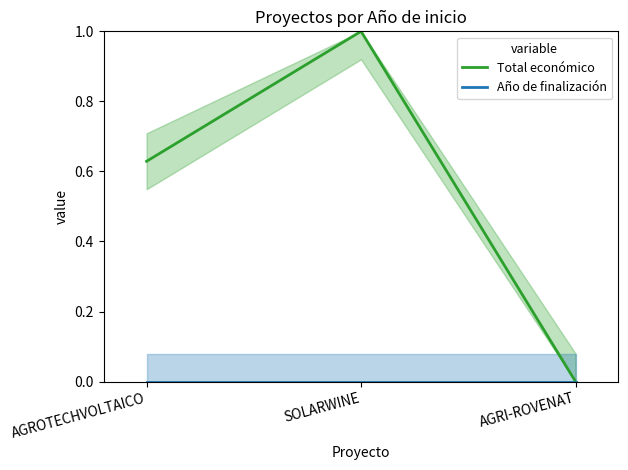

What is the label of the 1st point from the right?

AGRI-ROVENAT